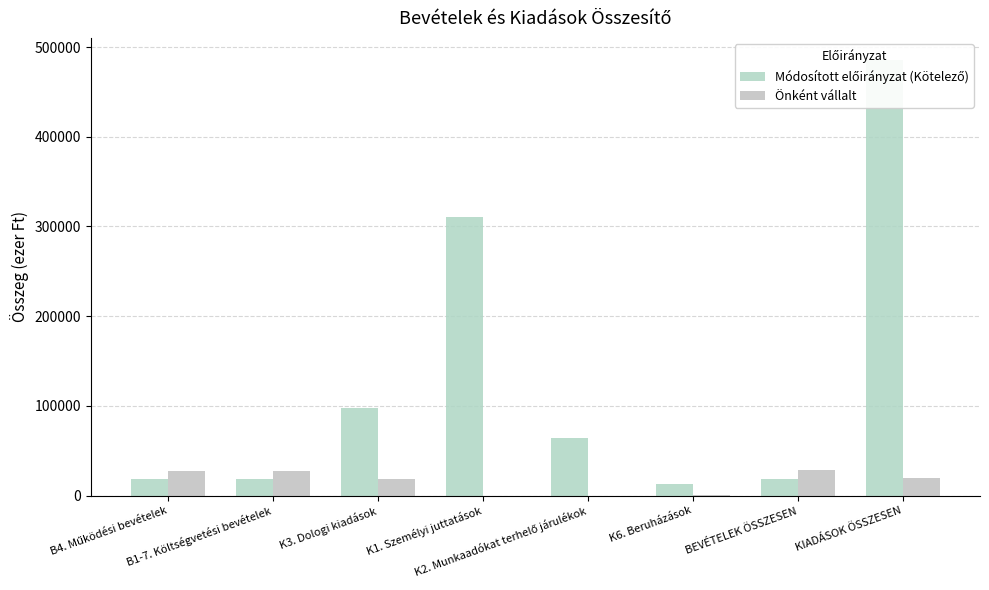

Reading right to left, list all the values displayed in this chart.

Módosított előirányzat (Kötelező): 485839	18608	13306	63826	310689	98018	18608	18608
Önként vállalt: 19325	28883	370	0	0	18012	27570	27570